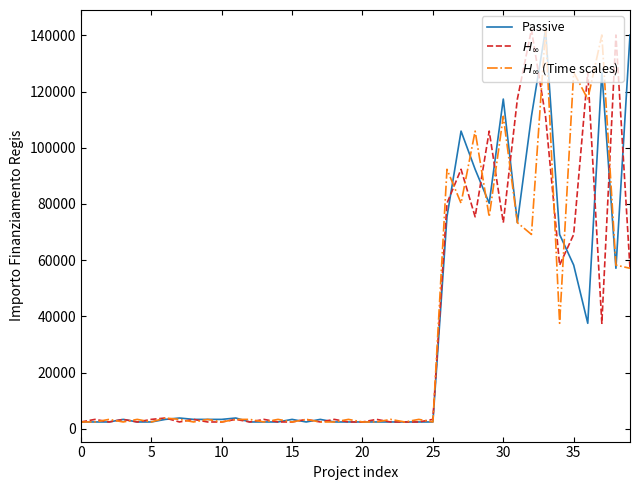

What is the greatest value displayed?

142004.3